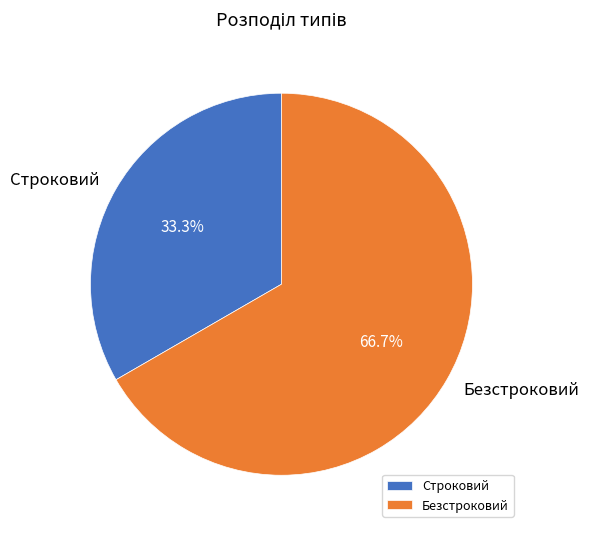

Is the sum of Безстроковий and Строковий greater than half?

Yes